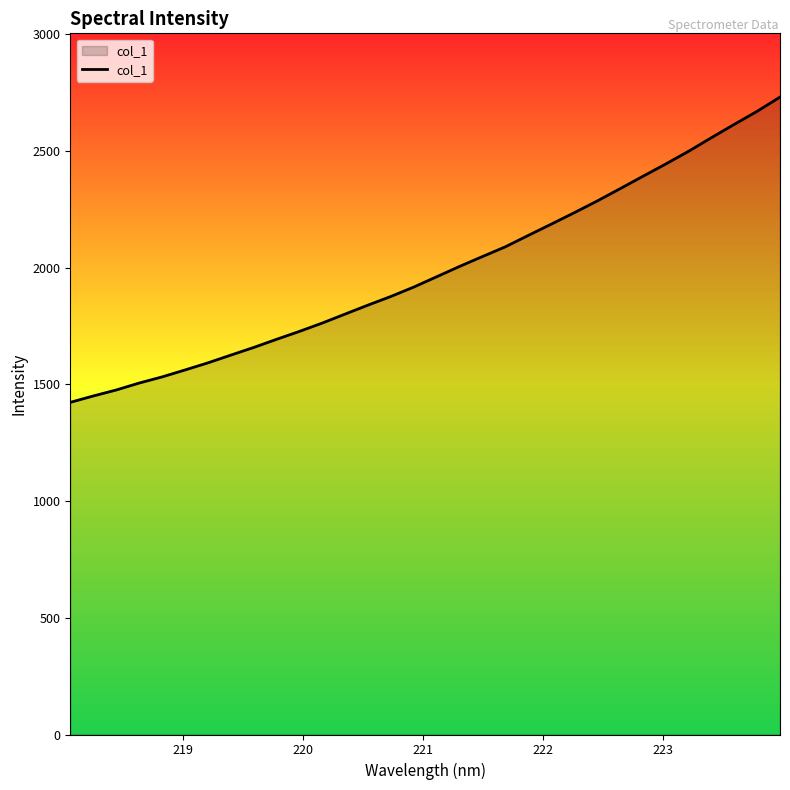

What is the smallest value displayed?

1422.6